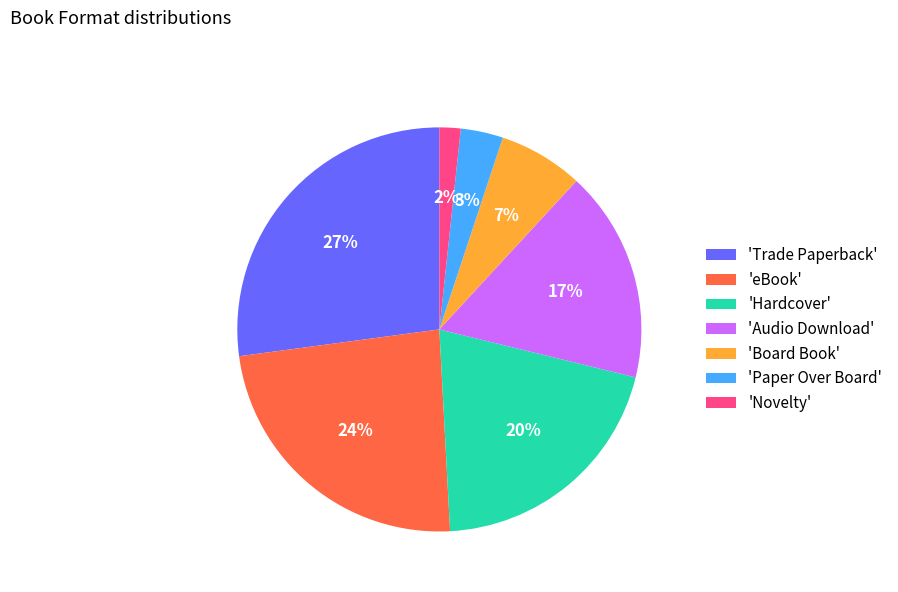

Which has a higher value, 'Board Book' or 'eBook'?

'eBook'